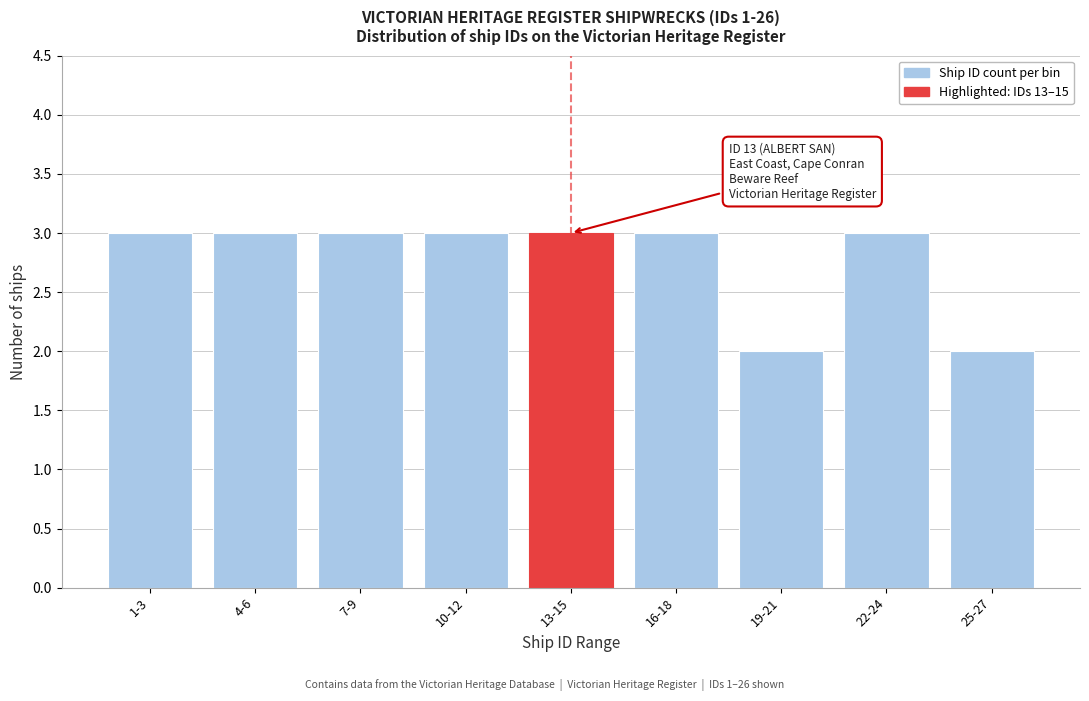

Reading left to right, what are all the values shown in this chart?

3	3	3	3	3	3	2	3	2